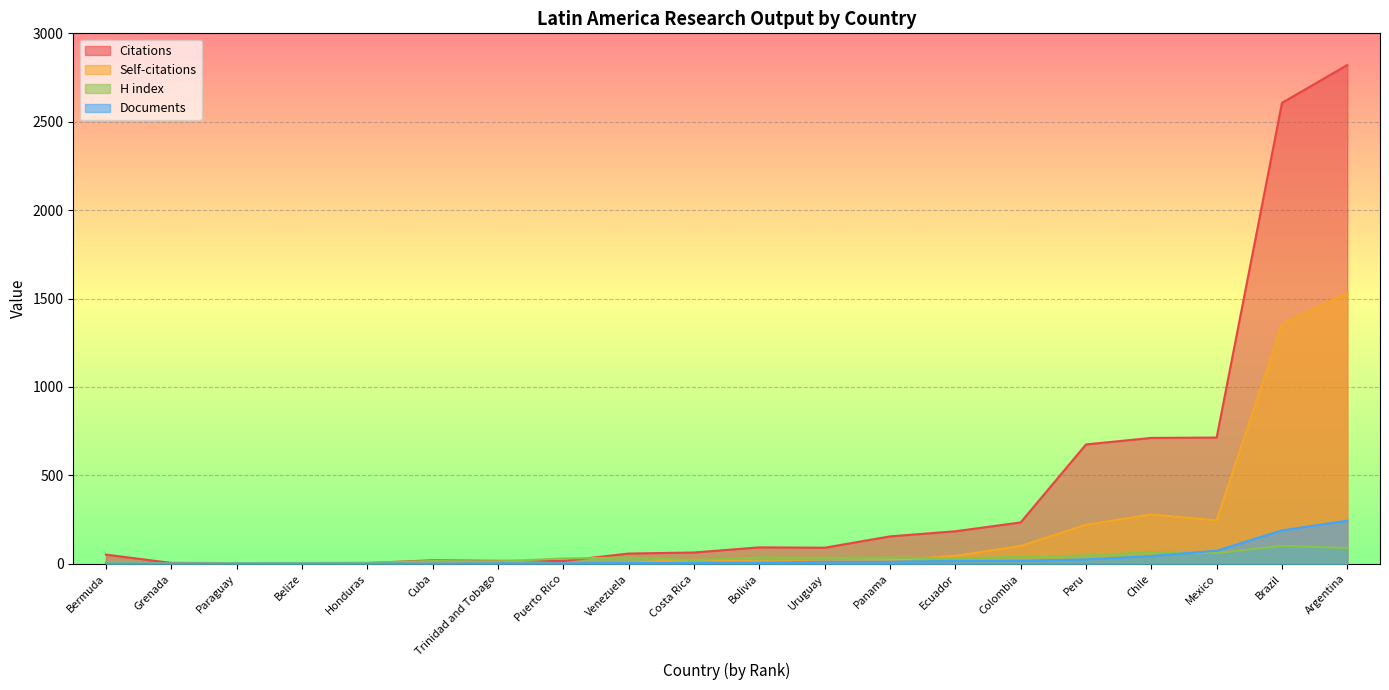

Rank the categories by Citations value from lowest to highest.

Belize, Paraguay, Honduras, Grenada, Puerto Rico, Trinidad and Tobago, Cuba, Bermuda, Venezuela, Costa Rica, Uruguay, Bolivia, Panama, Ecuador, Colombia, Peru, Chile, Mexico, Brazil, Argentina